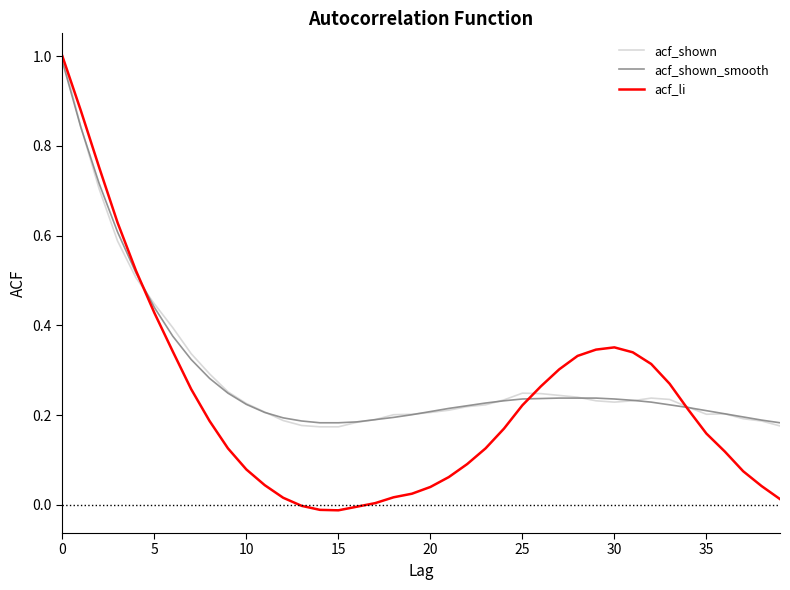

Which series has the largest range (max minus min)?

acf_li